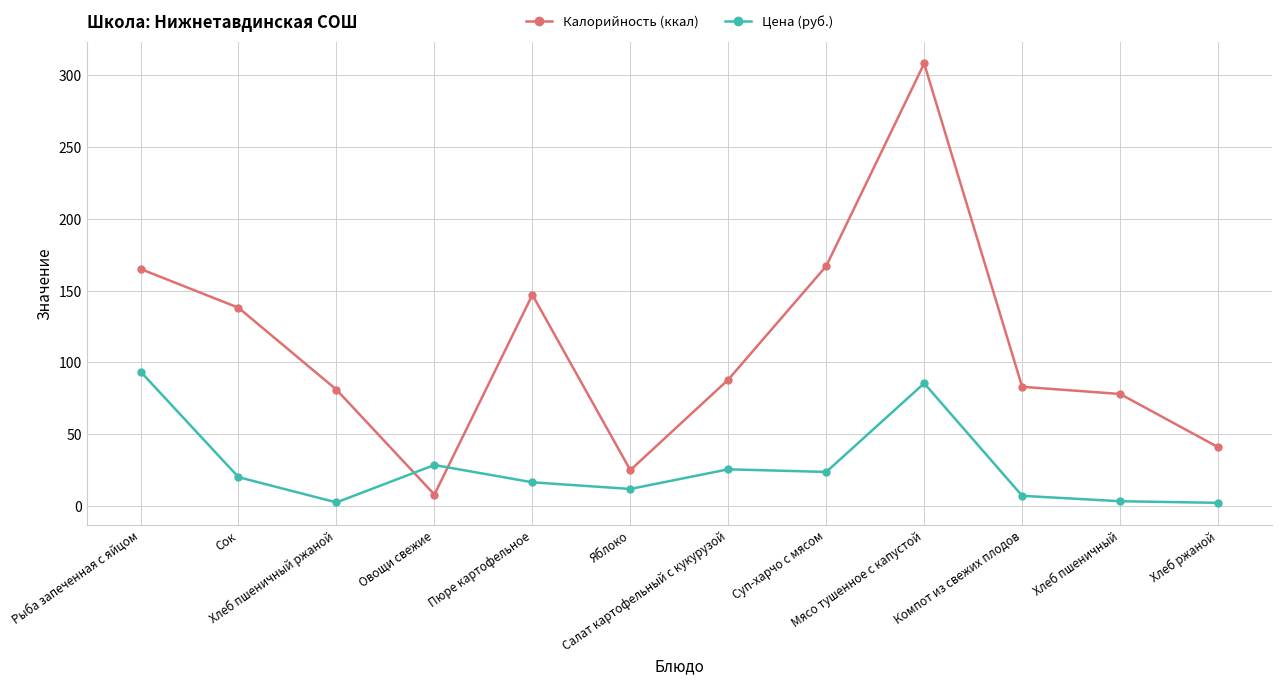

In Цена (руб.), how many points are higher than both neighbors (excluding endpoints)?

3